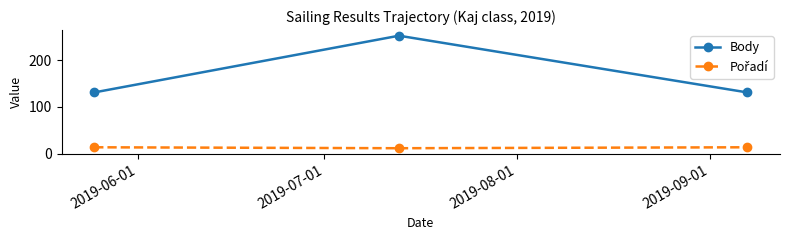

What is the value of the Body point at the 2nd from the left?

252